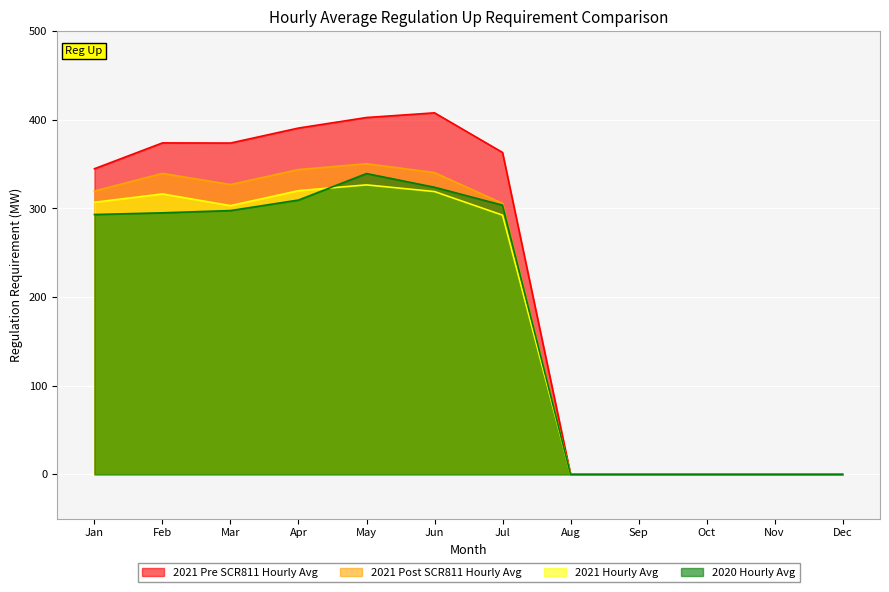

In 2020 Hourly Avg, how many points are higher than both neighbors (excluding endpoints)?

1